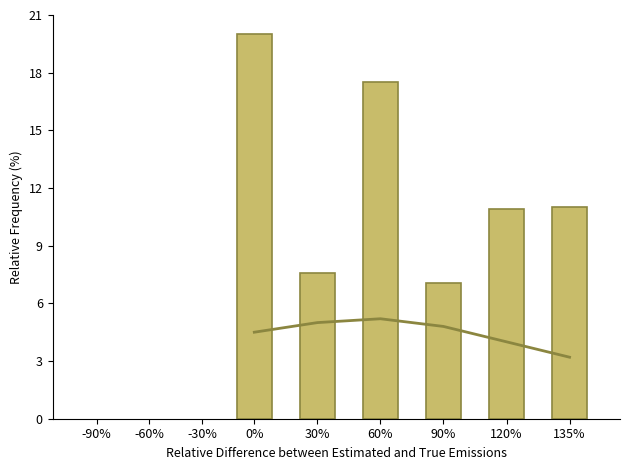

How many series are shown in this chart?

2